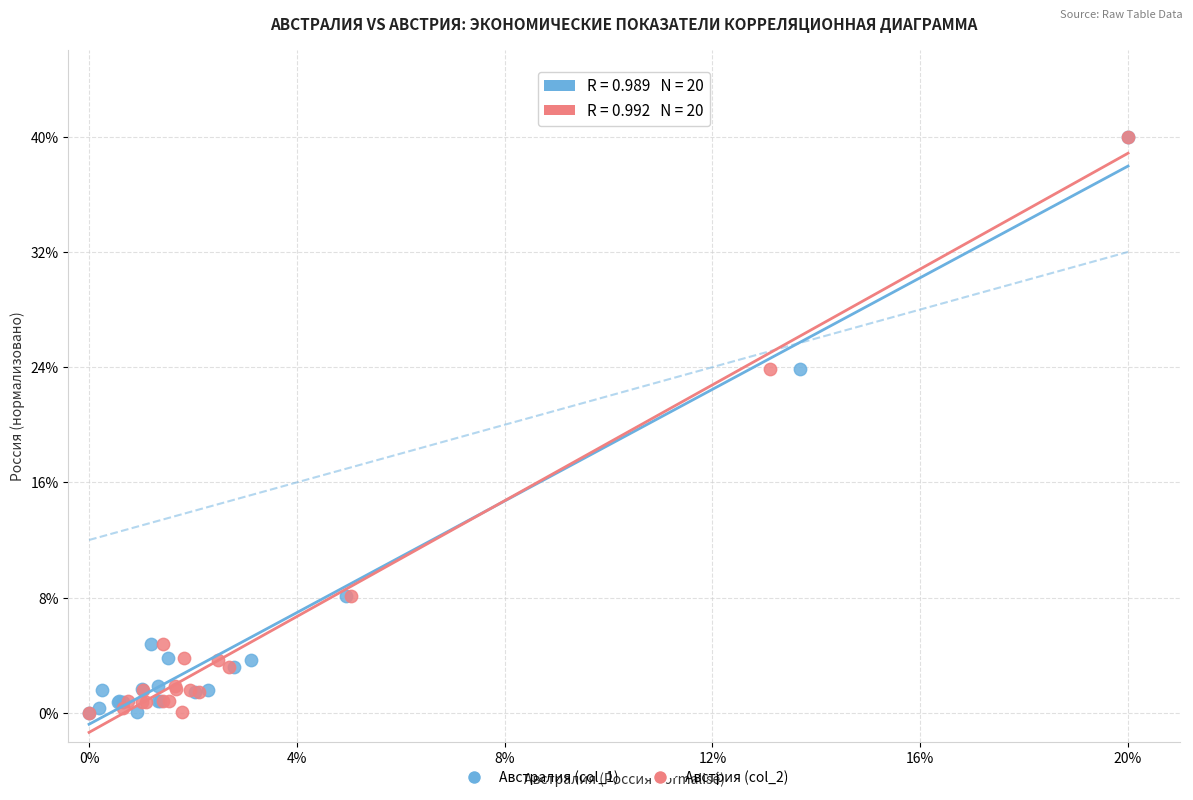

What are all the series names shown in the legend?

Австралия (col_1), Австрия (col_2)